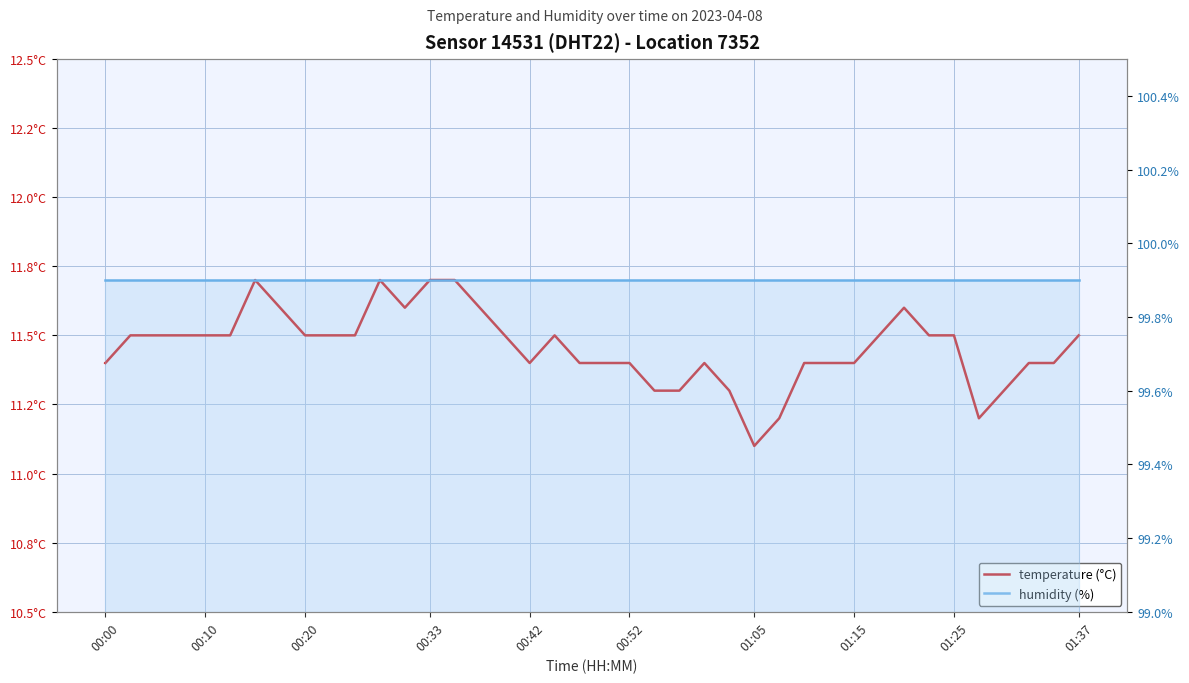

What is the smallest value displayed?

11.1